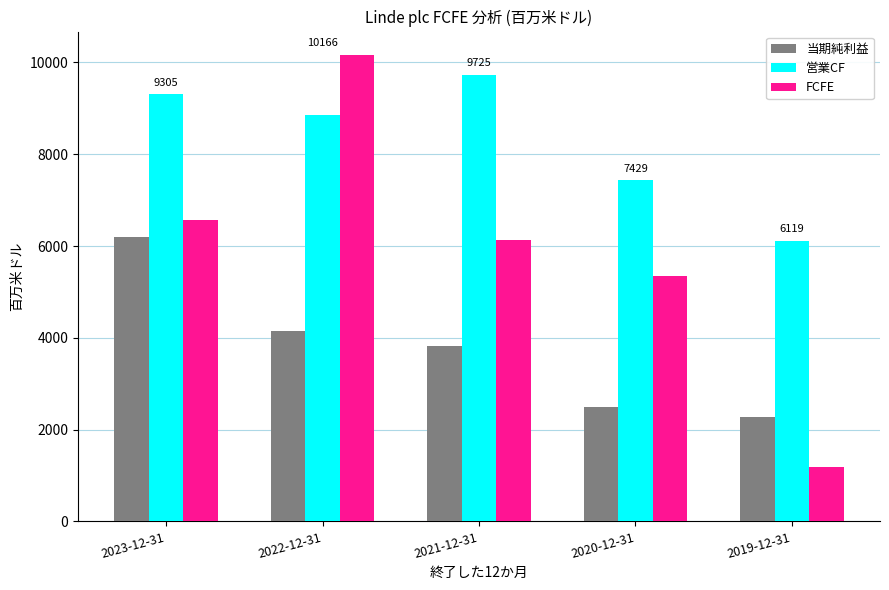

What is the label of the 4th bar from the right?

2022-12-31